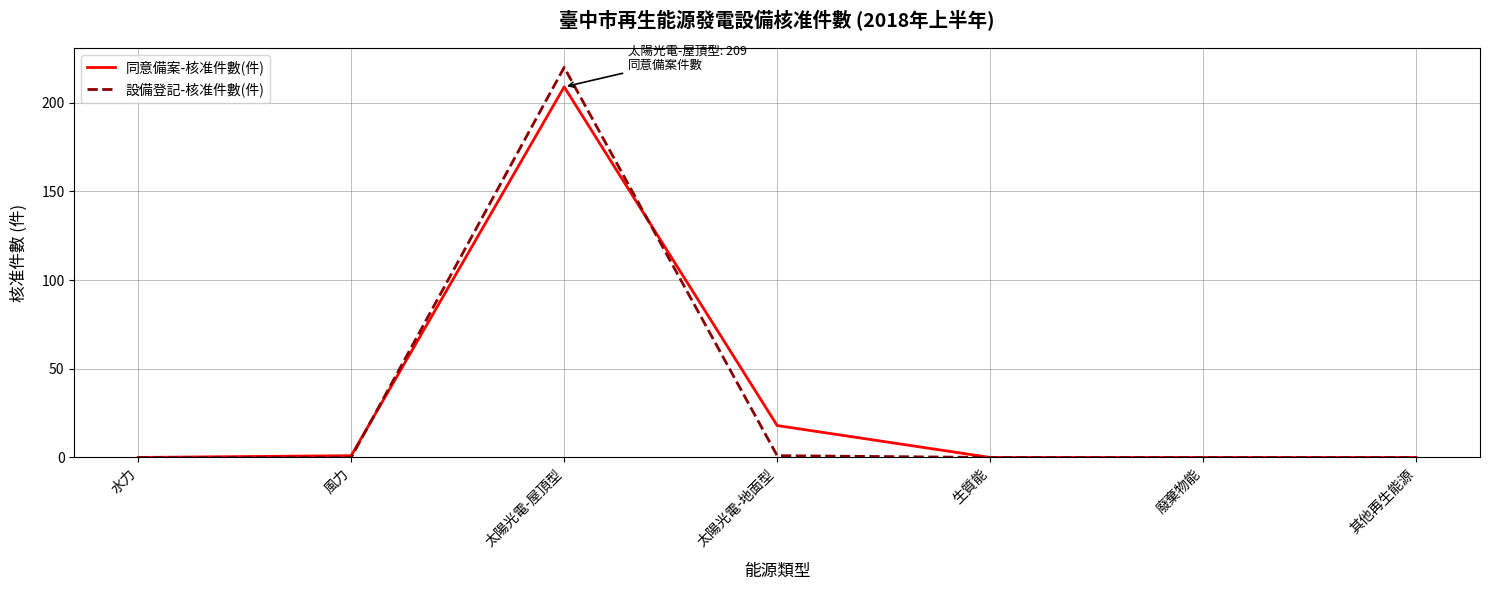

Which series has the widest spread of values?

設備登記-核准件數(件)